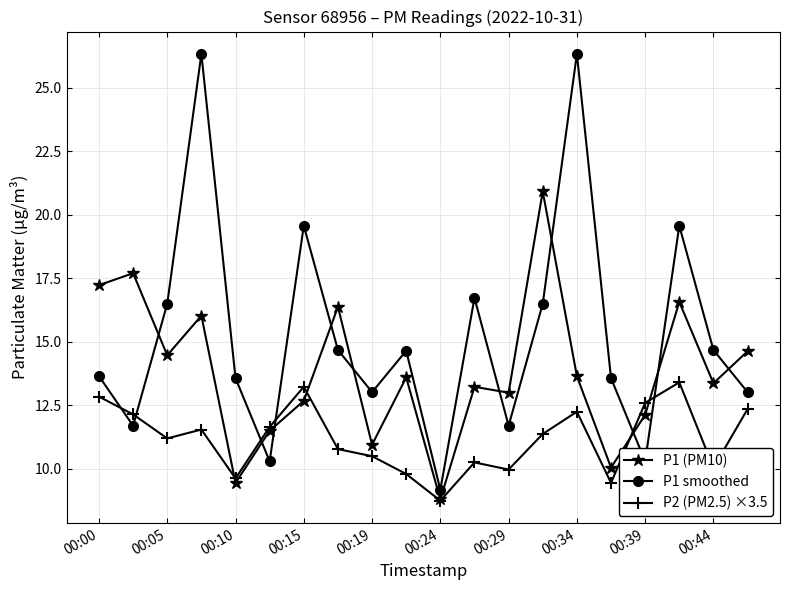

What is the difference between the second highest and minimum values in the P2 (PM2.5) ×3.5 series?

4.5